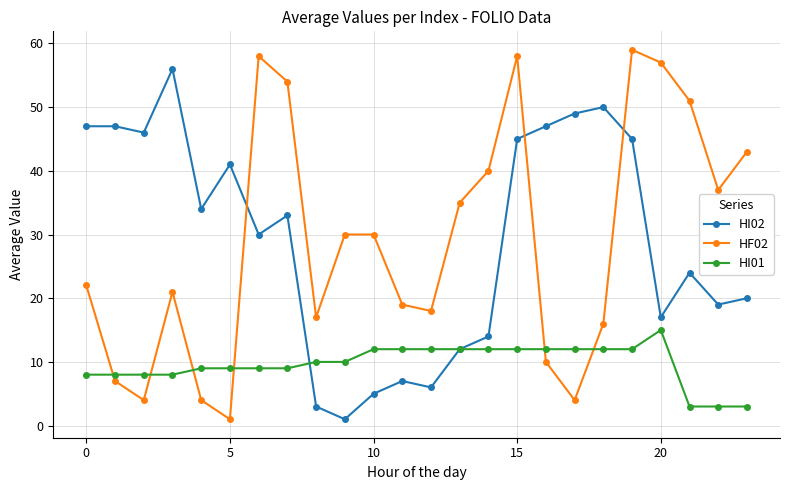

After their last crossing, which series has the higher values: HF02 or HI02?

HF02